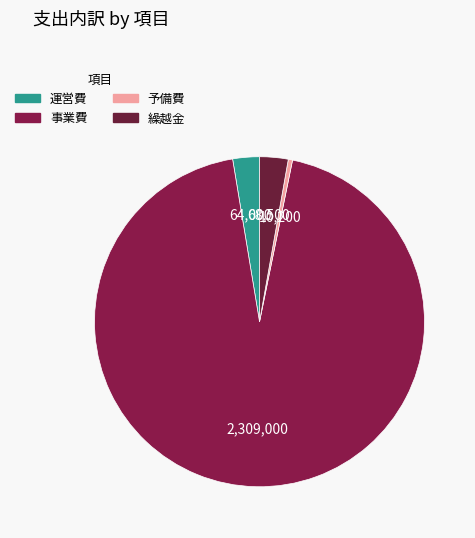

The 事業費 slice represents 94% of the pie. True or false?

True